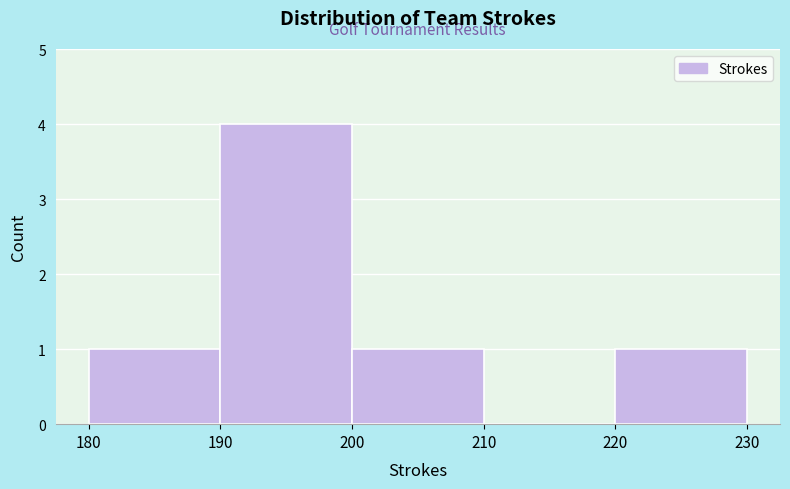

Which range on the x-axis has the tallest bar?

190 to 200